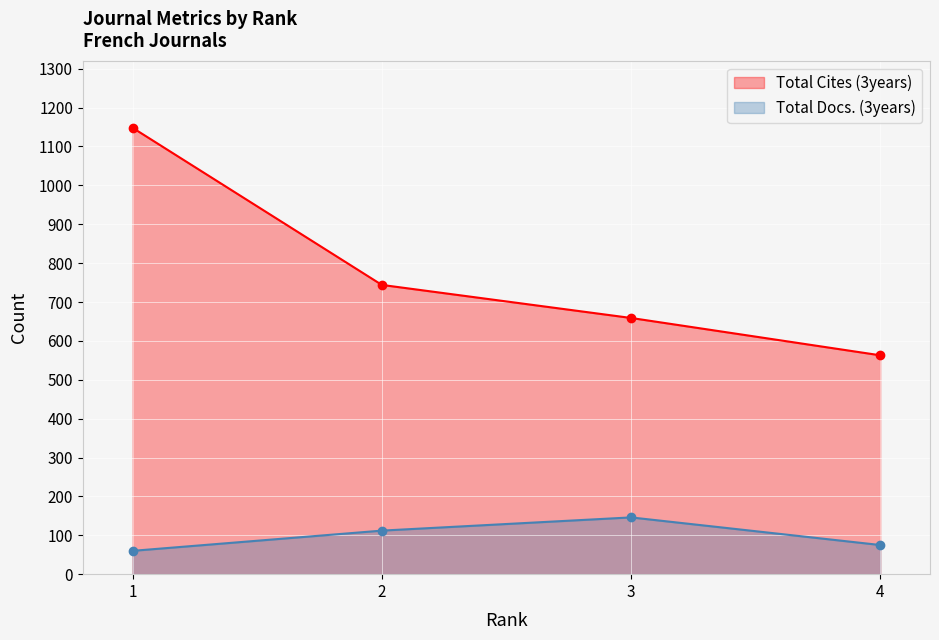

What is the difference between the highest and lowest values at 4?

488